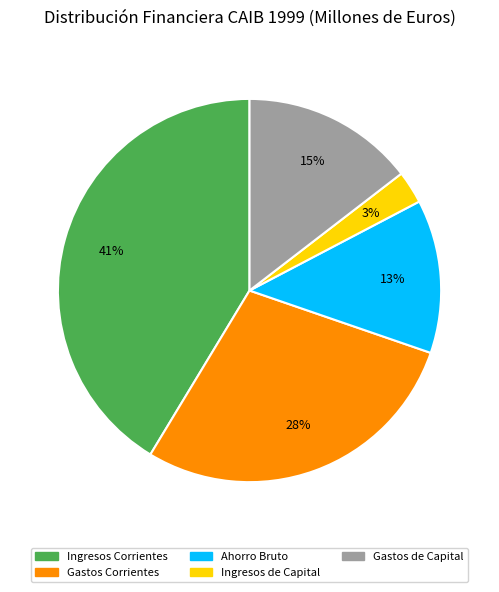

How many segments does this pie chart have?

5